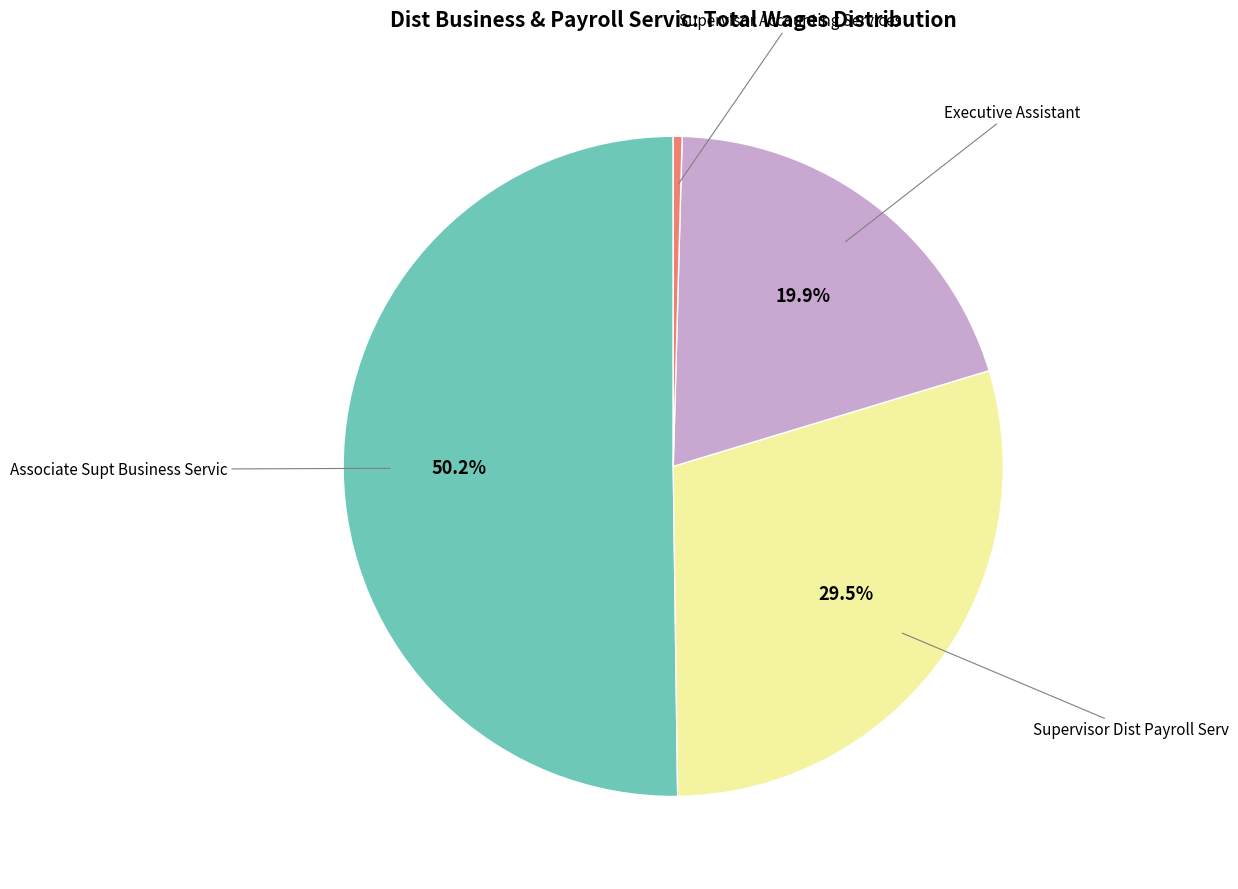

How many segments does this pie chart have?

4